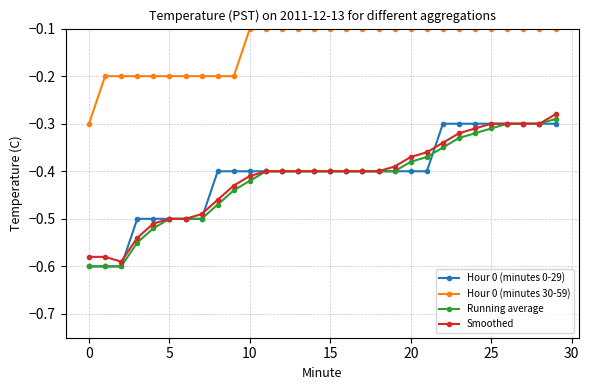

True or false: Hour 0 (minutes 30-59) and Smoothed intersect in this chart.

False